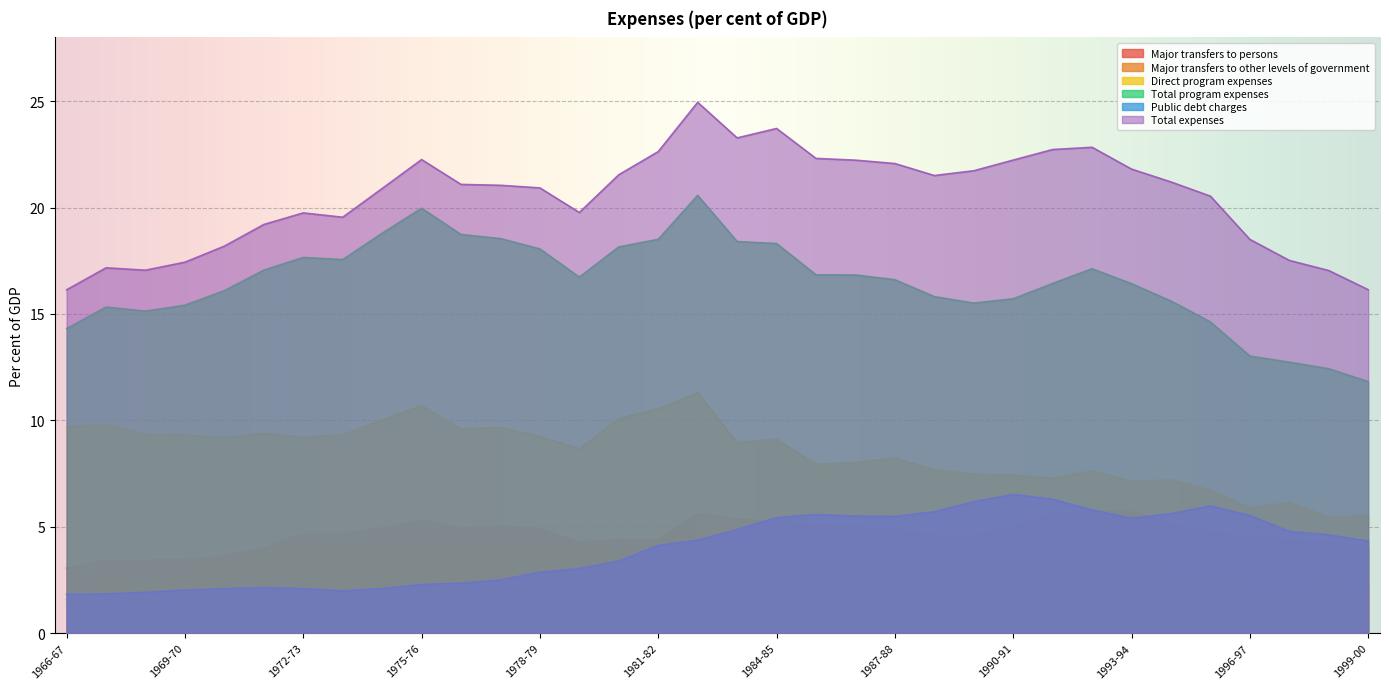

At which label does Major transfers to other levels of government first exceed 3?

1970-71